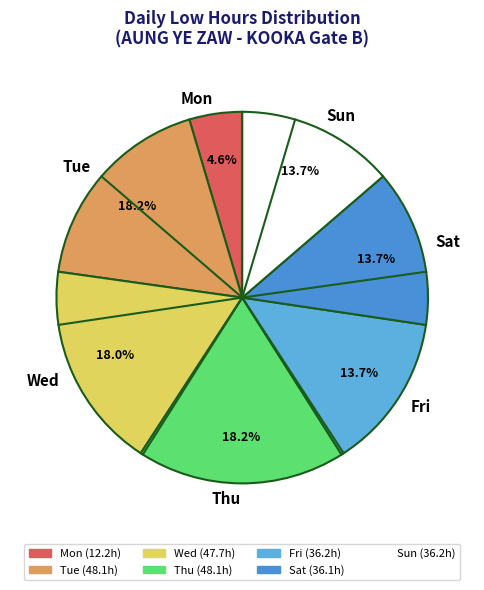

To the nearest percent, what is the average slice percentage?

14%